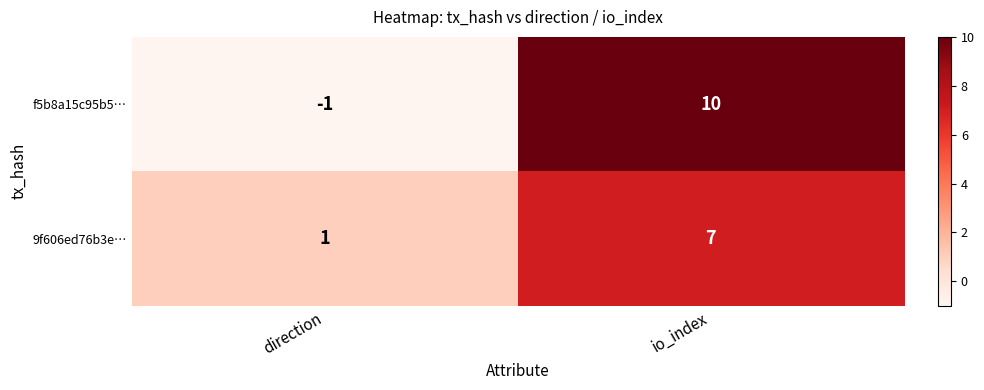

Reading left to right, transcribe all the data shown in this chart.

f5b8a15c95b5…: -1	10
9f606ed76b3e…: 1	7